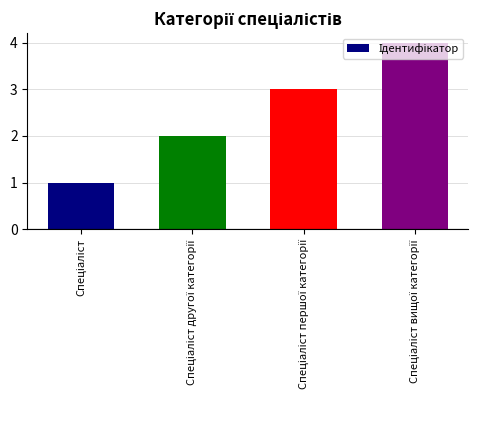

What is the difference between the maximum and minimum values?

3